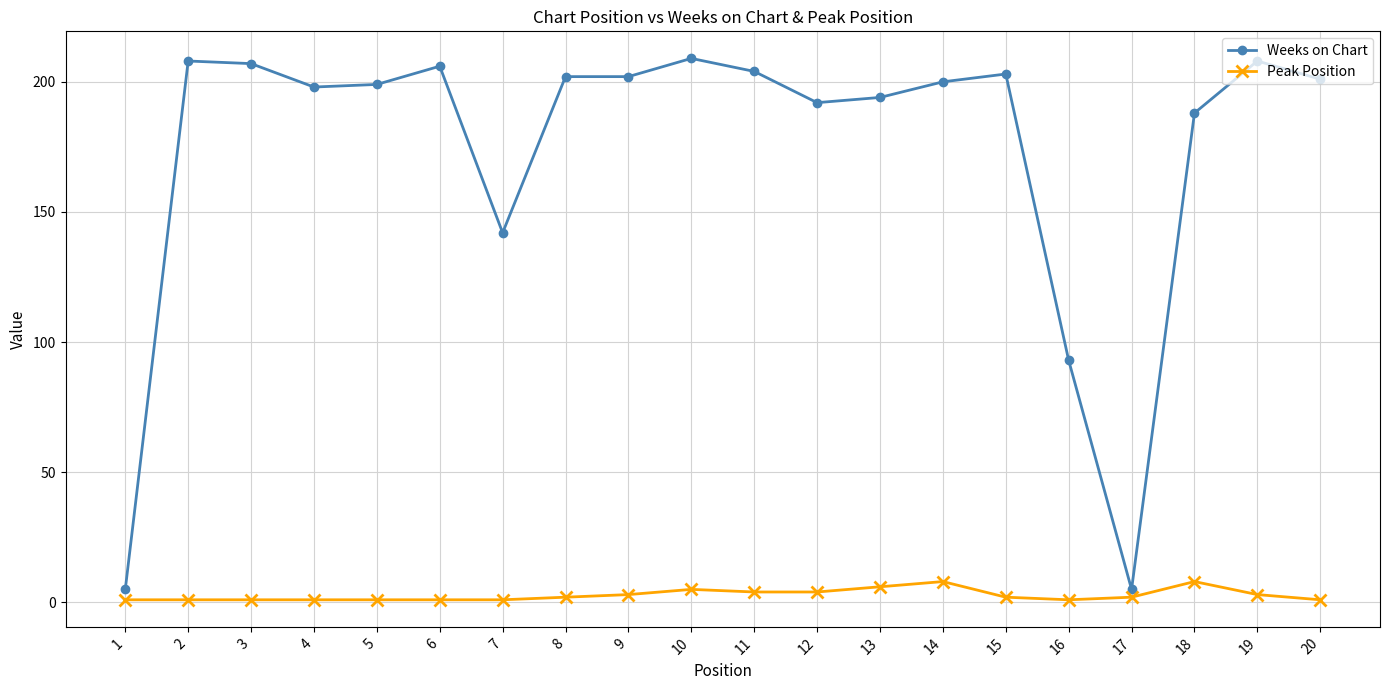

What is the value of the Weeks on Chart point at the 11th from the left?

204